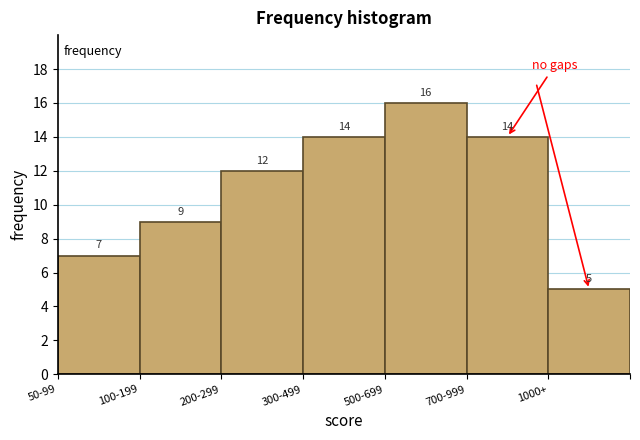

Reading left to right, list all the values displayed in this chart.

7	9	12	14	16	14	5